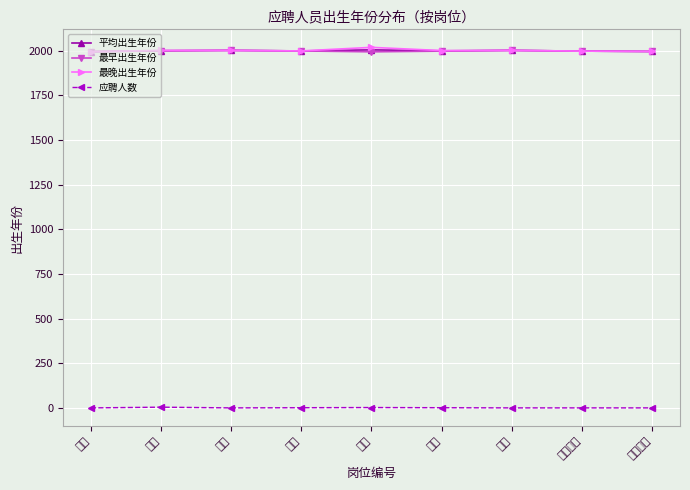

Rank the series at 学前教育 from highest to lowest value.

平均出生年份, 最早出生年份, 最晚出生年份, 应聘人数